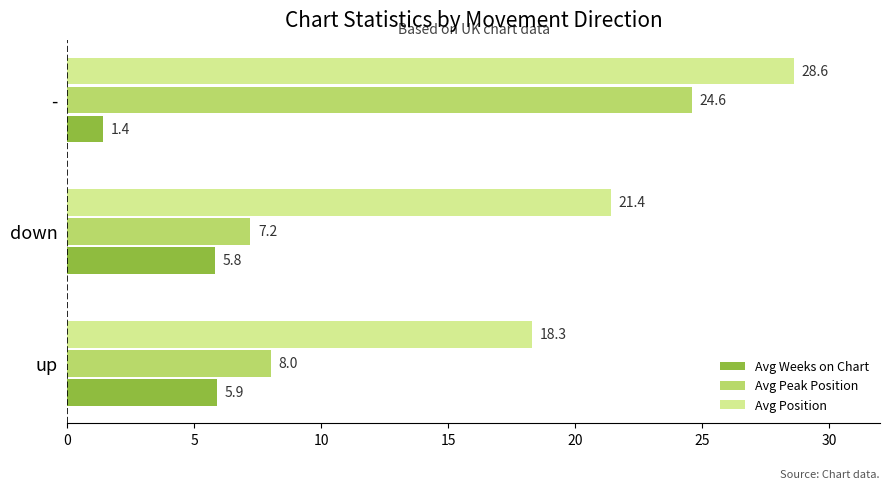

What value does the Avg Weeks on Chart series have at -?

1.4